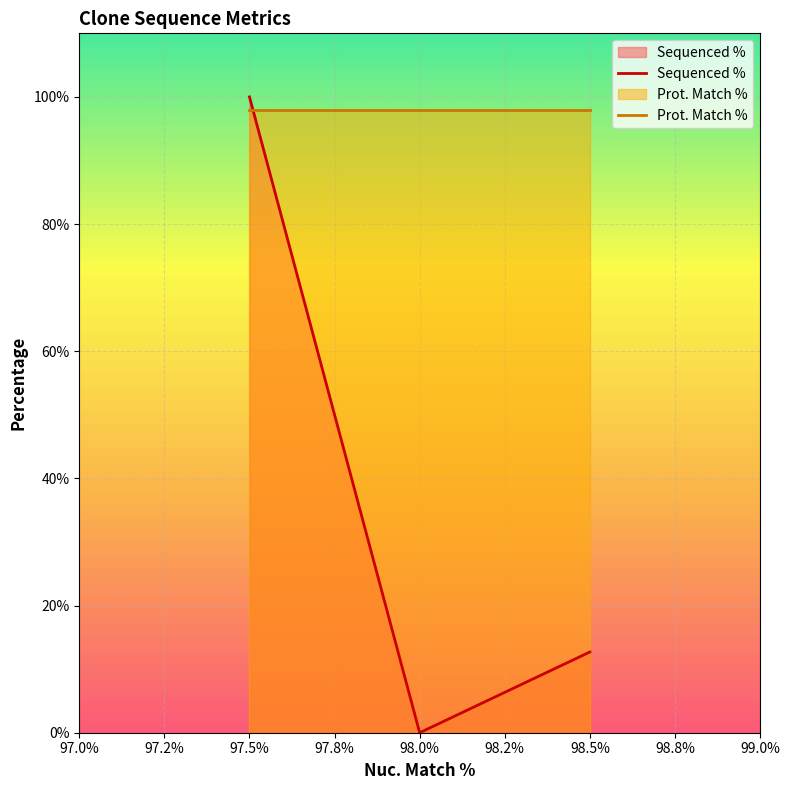

Count the values in the range 0 to 100.

3